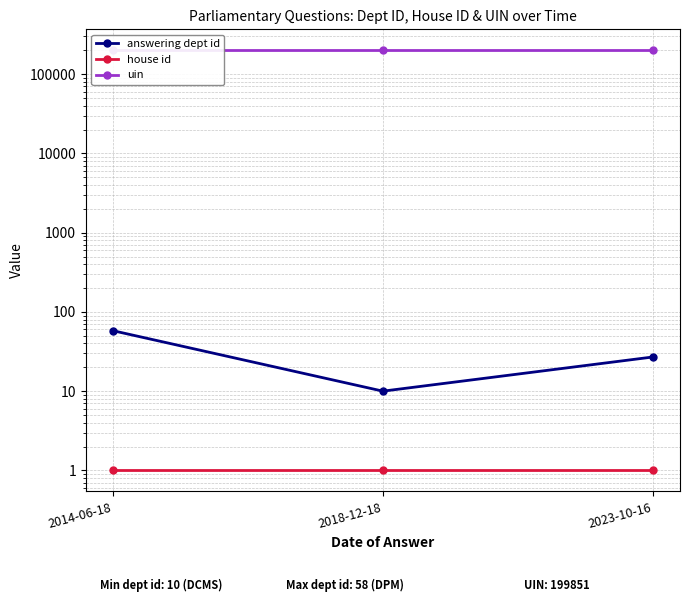

Reading left to right, list all the values displayed in this chart.

answering dept id: 2014-06-18=58	2018-12-18=10	2023-10-16=27
house id: 2014-06-18=1	2018-12-18=1	2023-10-16=1
uin: 2014-06-18=199851	2018-12-18=199851	2023-10-16=199851